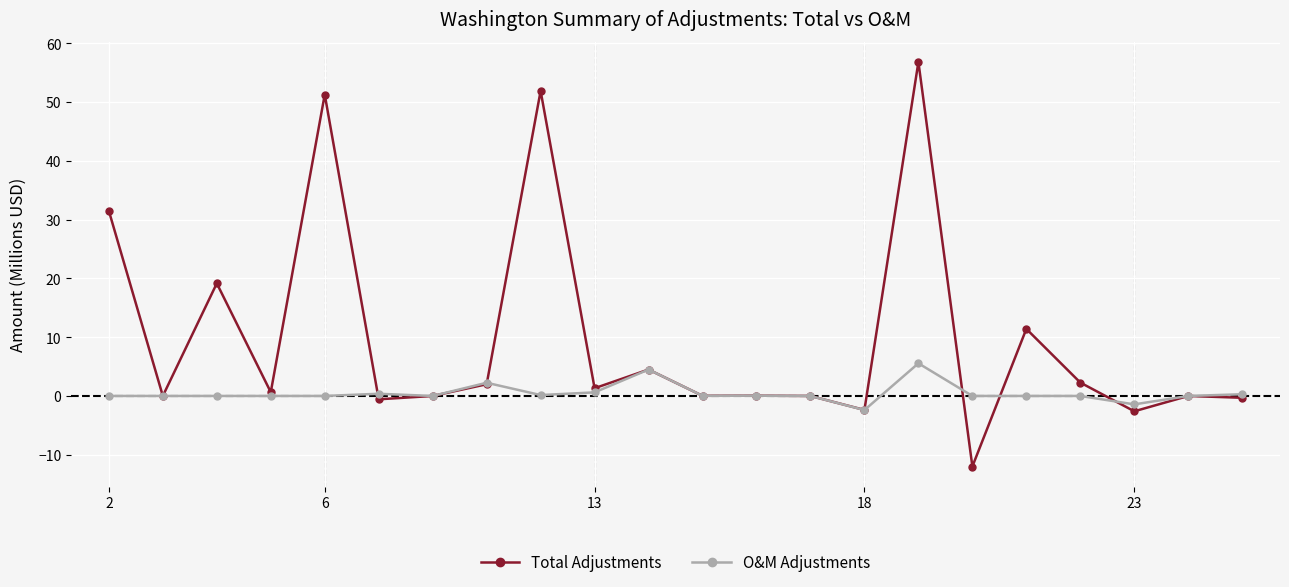

At how many categories does at least one series exceed 48?

3